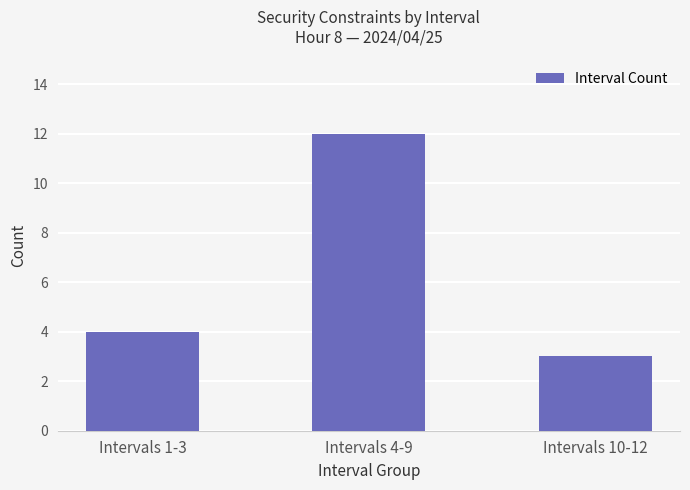

List the labels in order of value, largest first.

Intervals 4-9, Intervals 1-3, Intervals 10-12